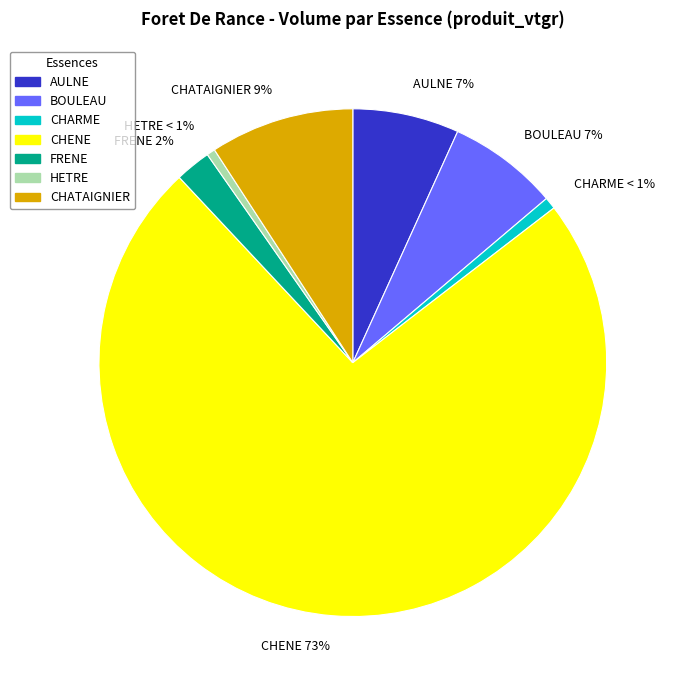

Between CHATAIGNIER 9% and CHARME < 1%, which is larger?

CHATAIGNIER 9%